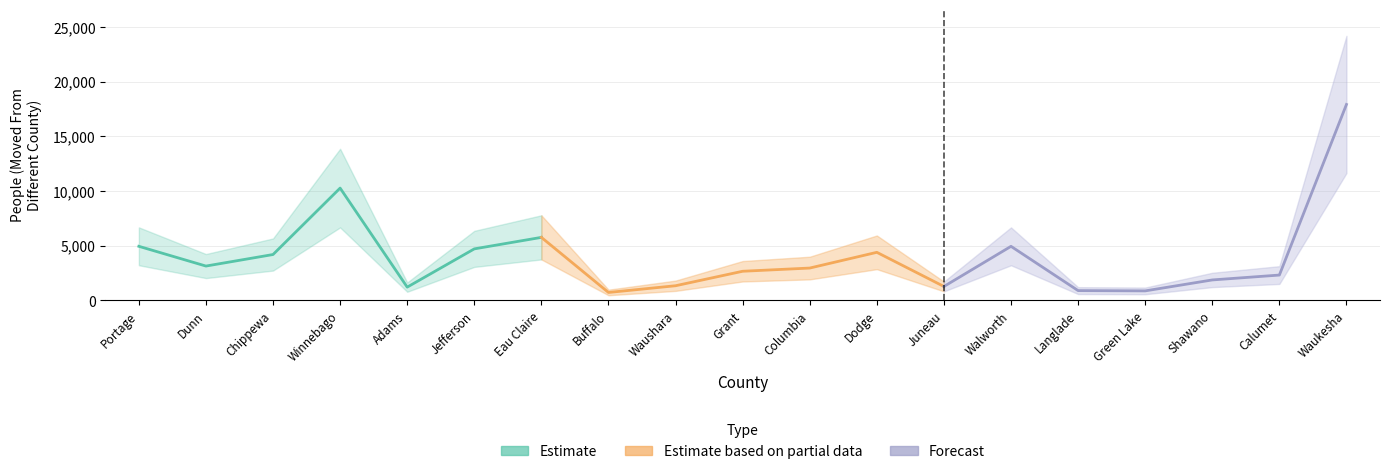

Is it true that Estimate equals 4709 at Jefferson?

True